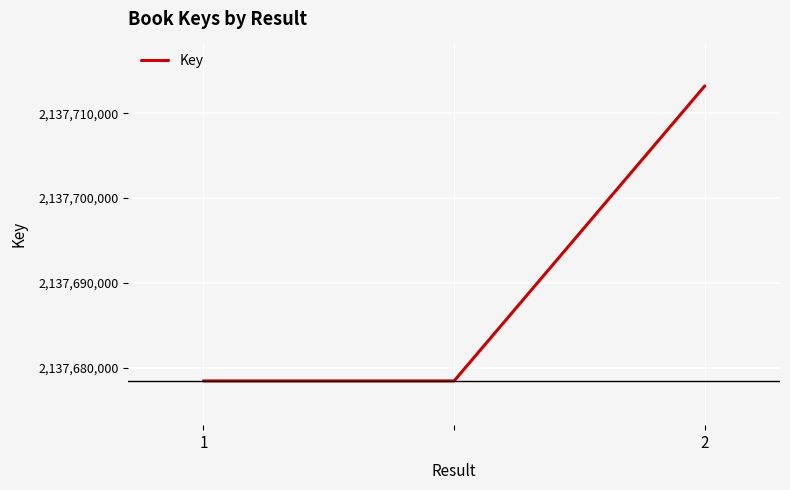

What is the sum of all values?

6413070083